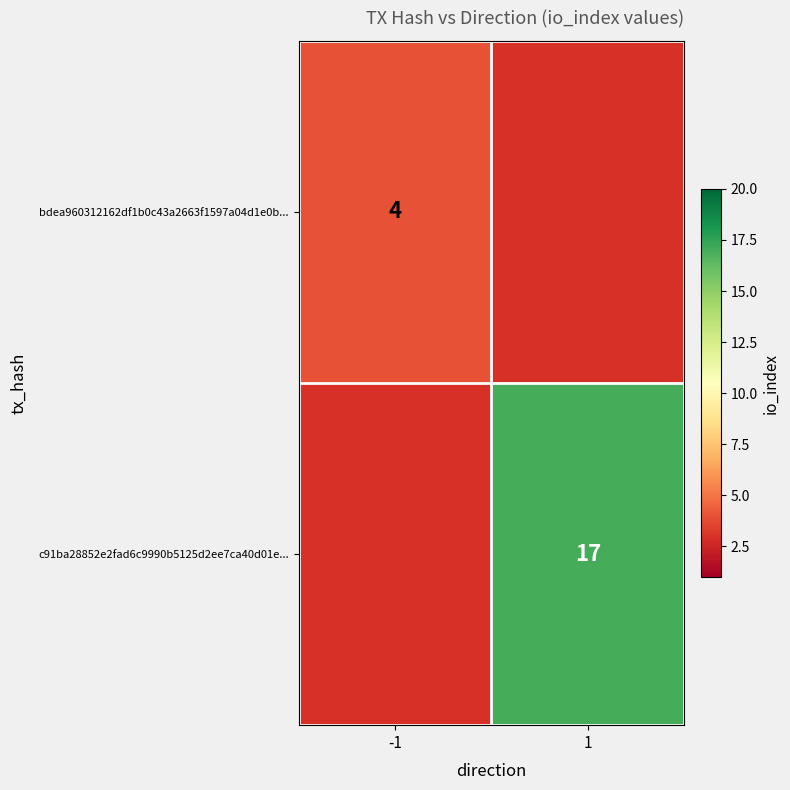

Is it true that bdea960312162df1b0c43a2663f1597a04d1e0b... equals 4 at -1?

True